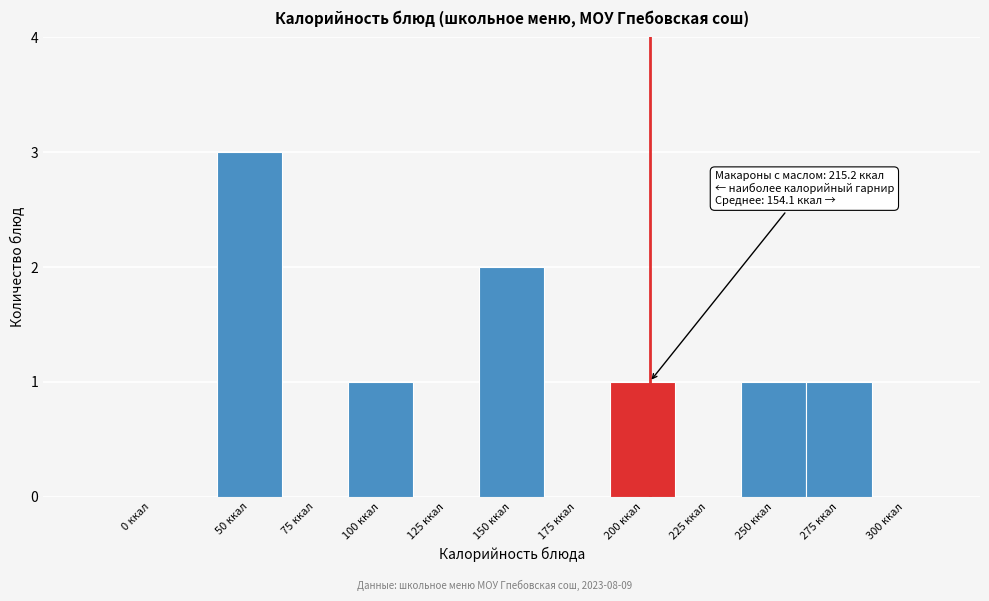

Reading left to right, extract all data points from this chart.

0 ккал=0	50 ккал=3	75 ккал=0	100 ккал=1	125 ккал=0	150 ккал=2	175 ккал=0	200 ккал=1	225 ккал=0	250 ккал=1	275 ккал=1	300 ккал=0